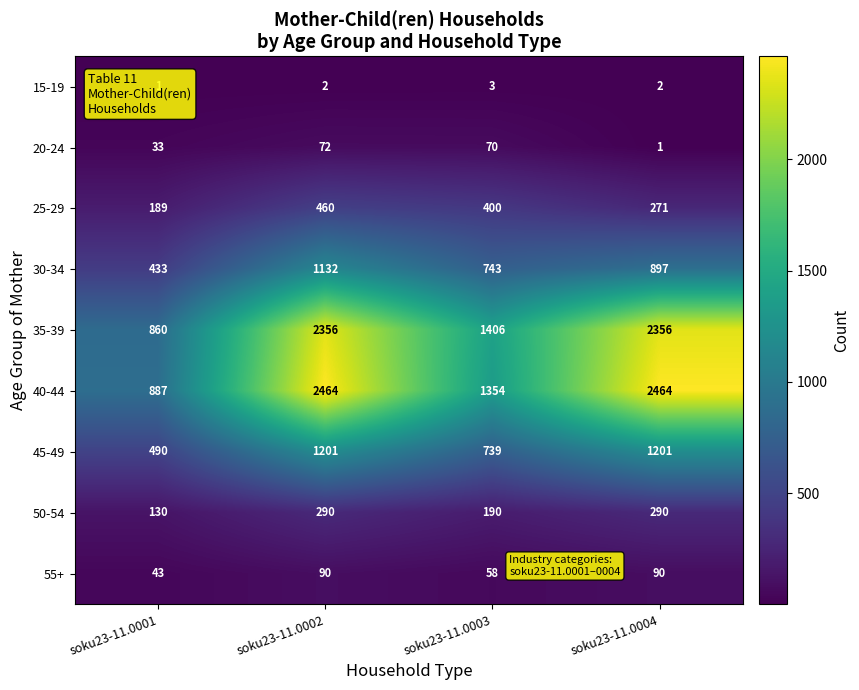

Which series has the largest total across all categories?

40-44